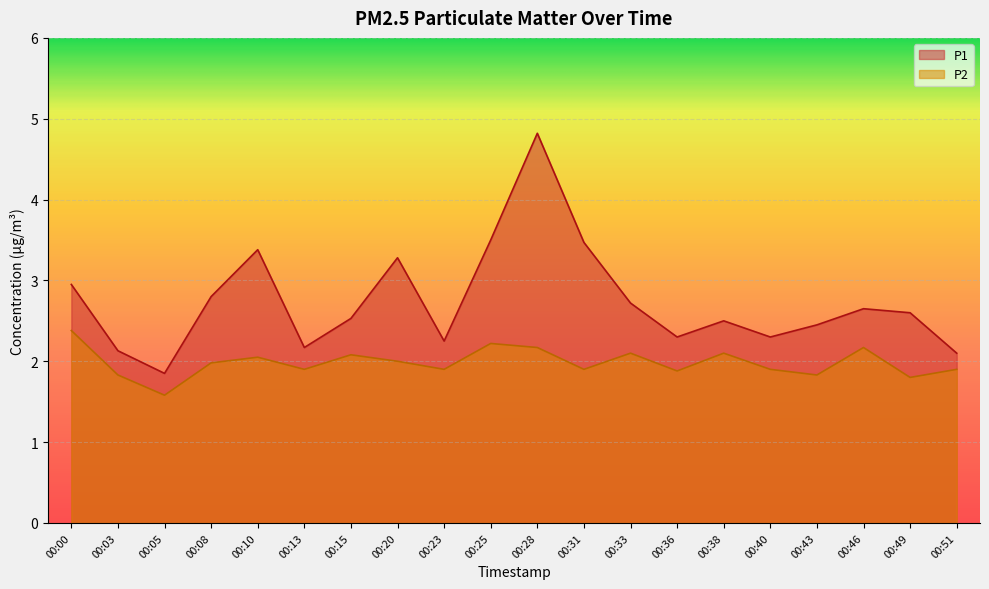

List the series in order of their peak value, lowest first.

P2, P1